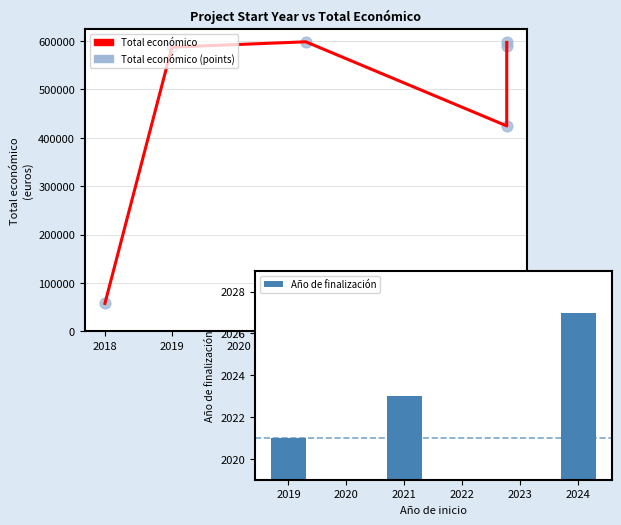

What is the change in value from 2024 to 2021?

+1339